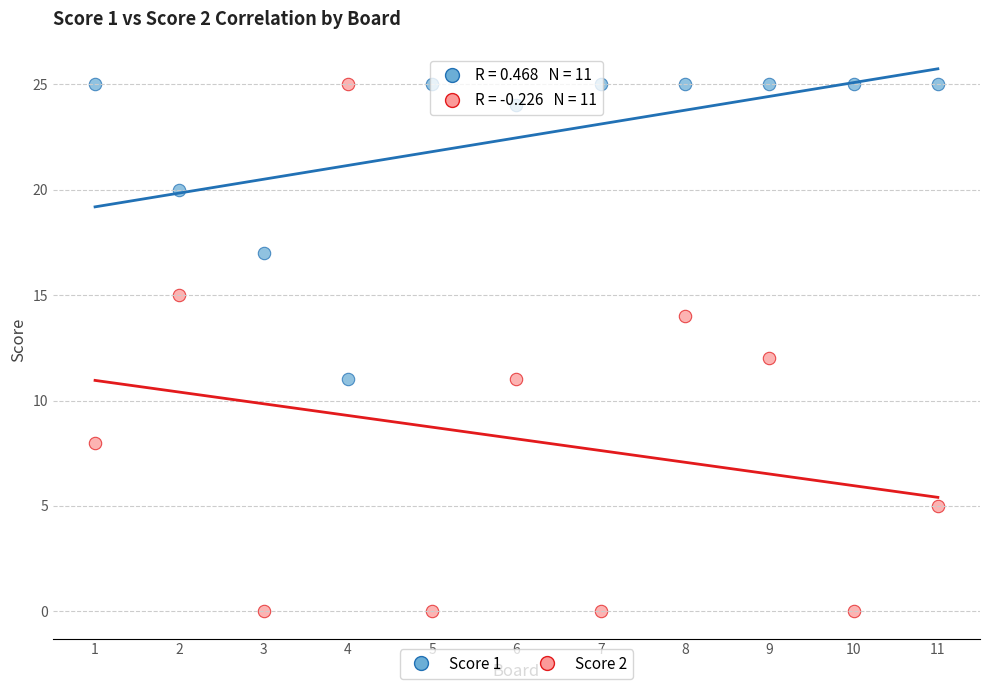

Which series reaches the minimum Y coordinate?

Score 2